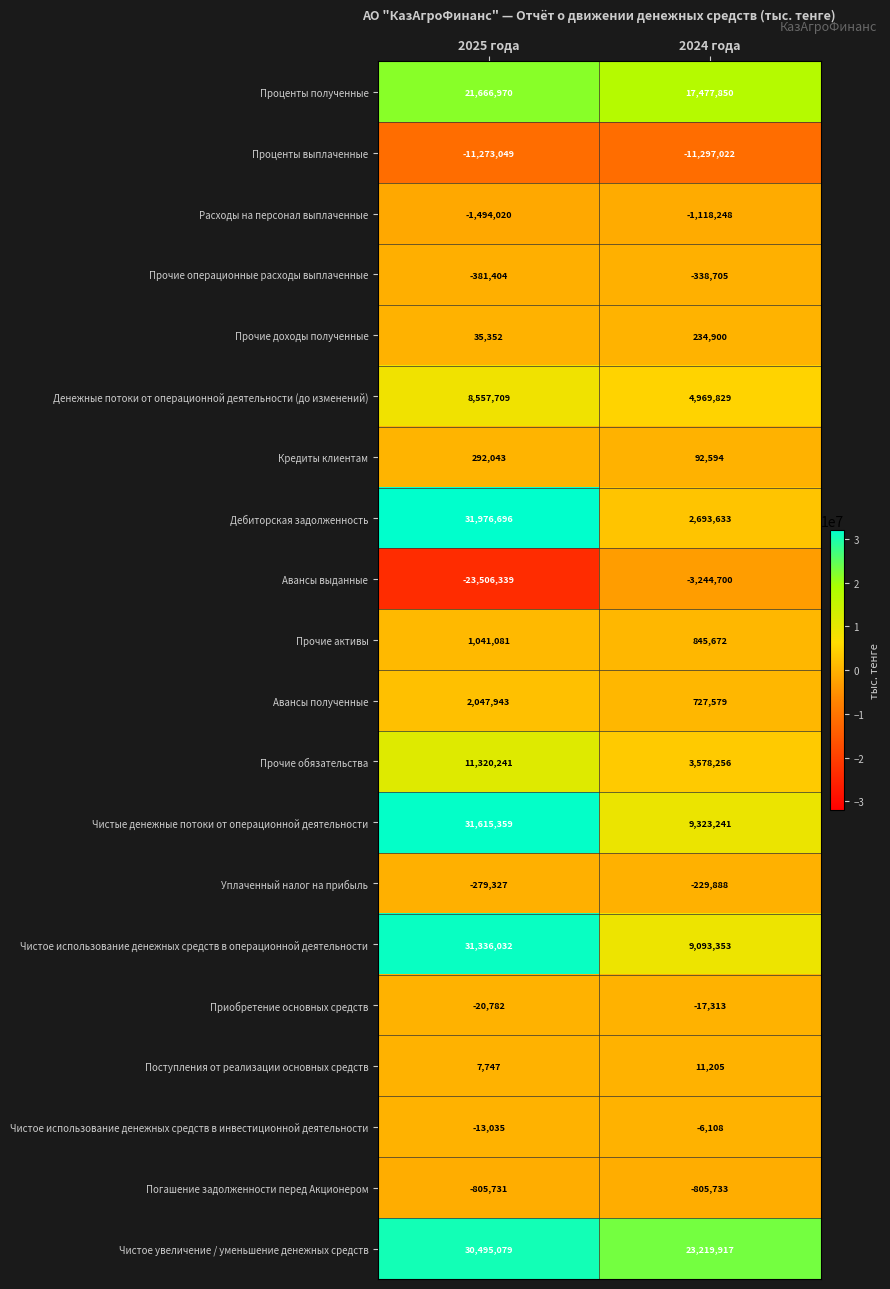

What is the sum of the Погашение задолженности перед Акционером values at 2025 года and 2024 года?

-1611464